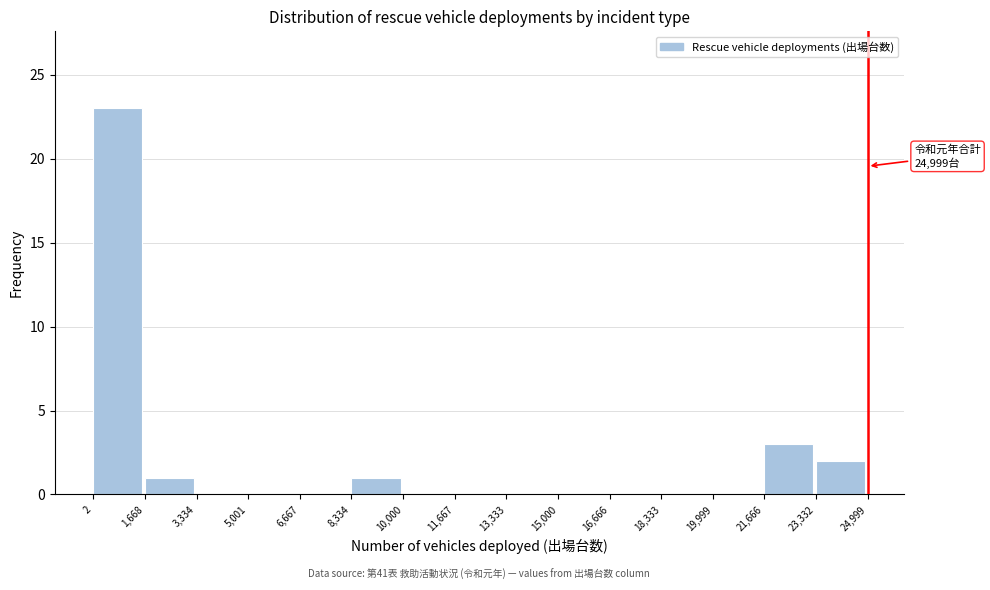

Which range on the x-axis has the tallest bar?

2 to 1,668